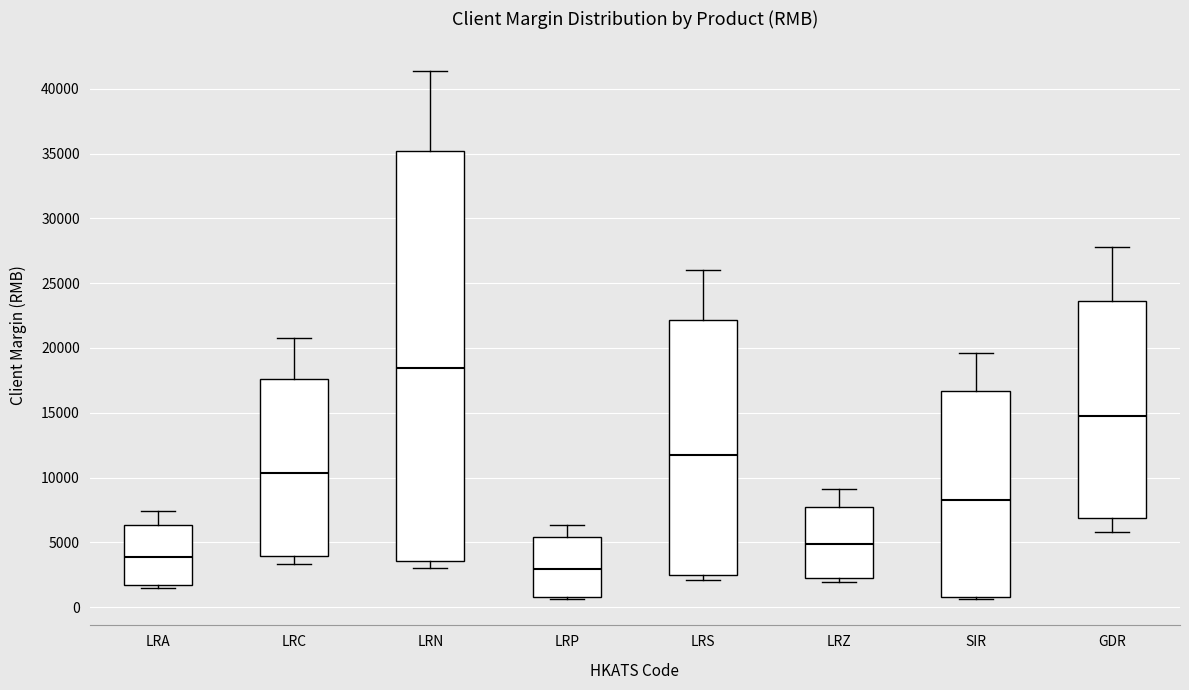

Comparing the boxes themselves (not the whiskers), which one is the tallest?

LRN